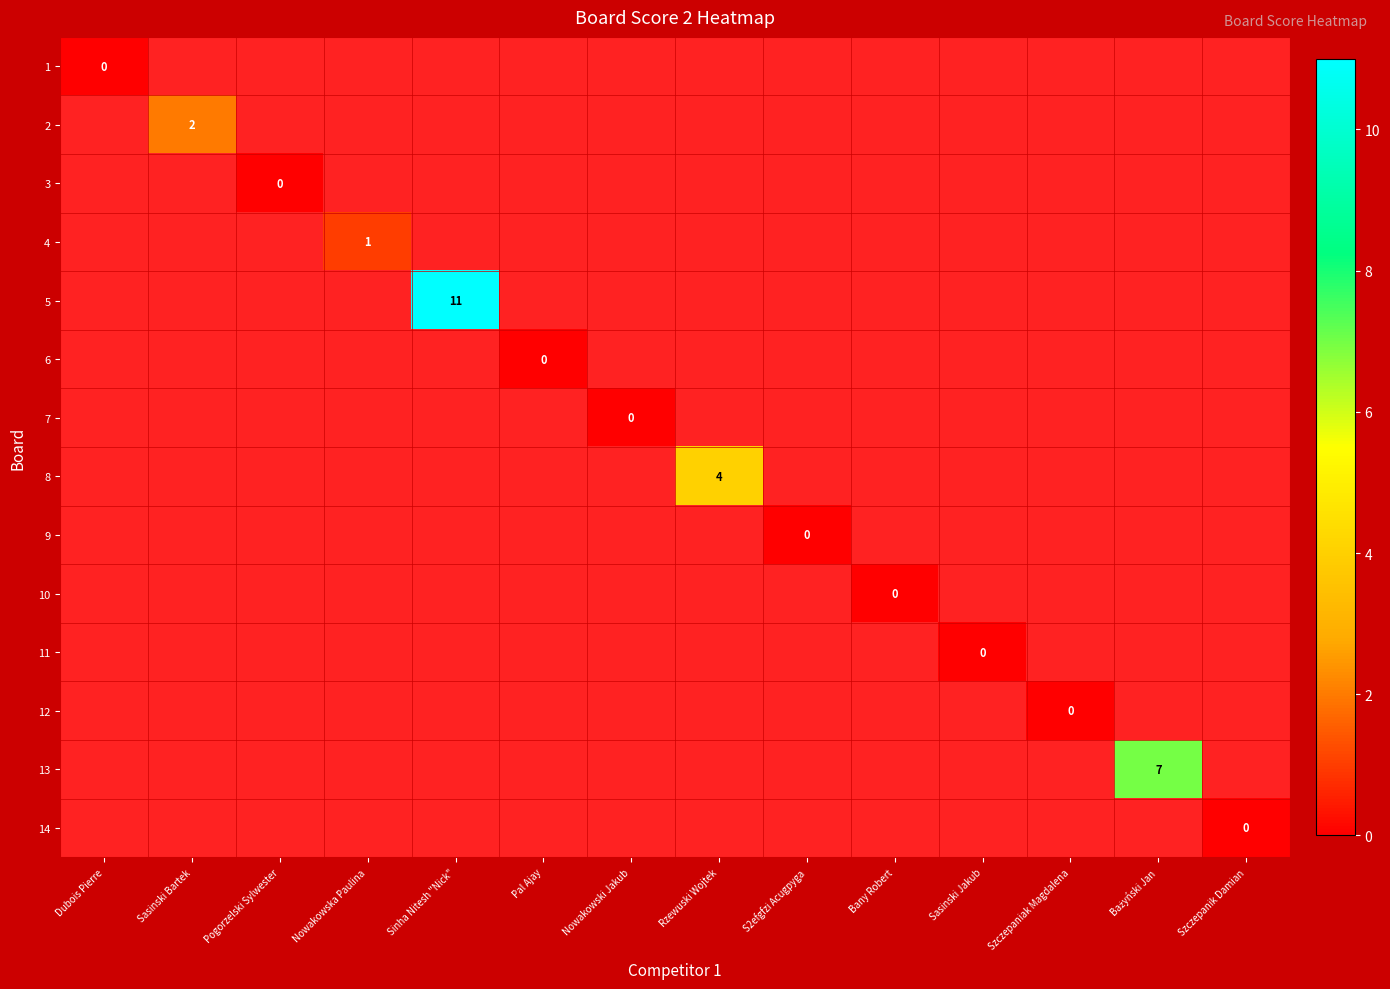

Which series has the widest spread of values?

1